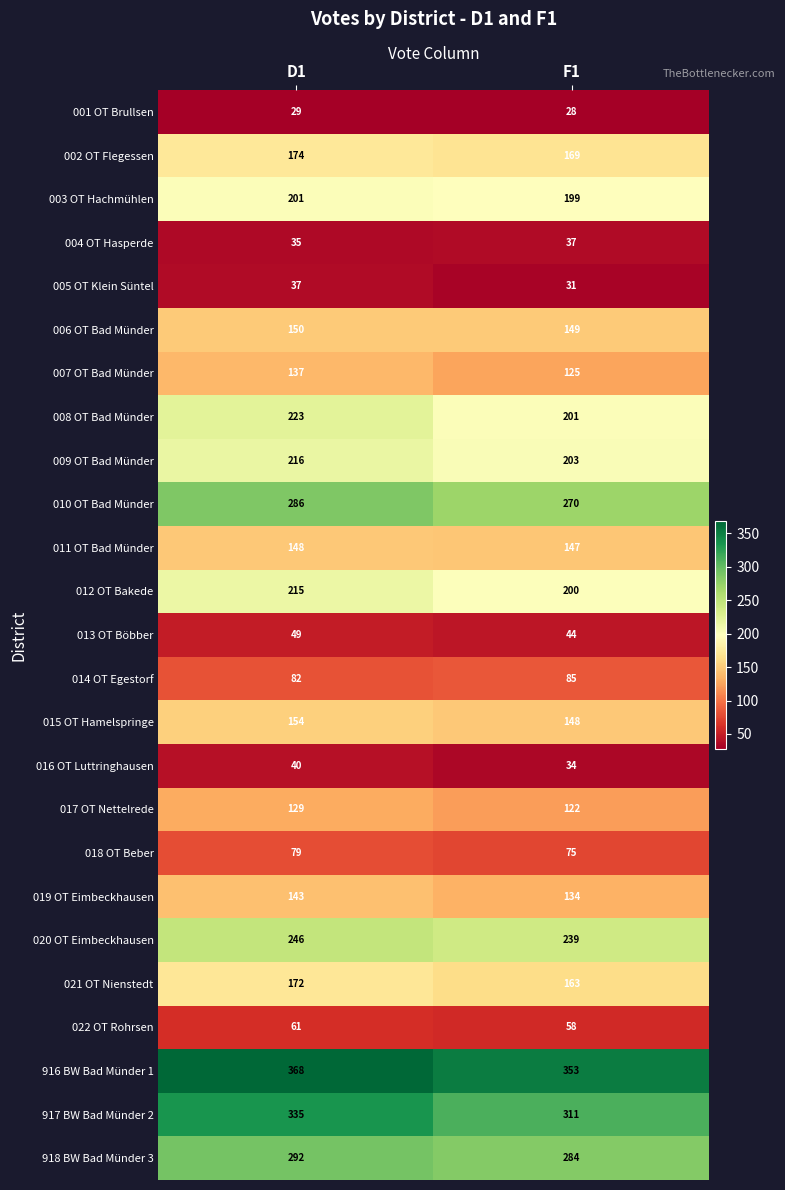

At how many categories does at least one series exceed 149?

2